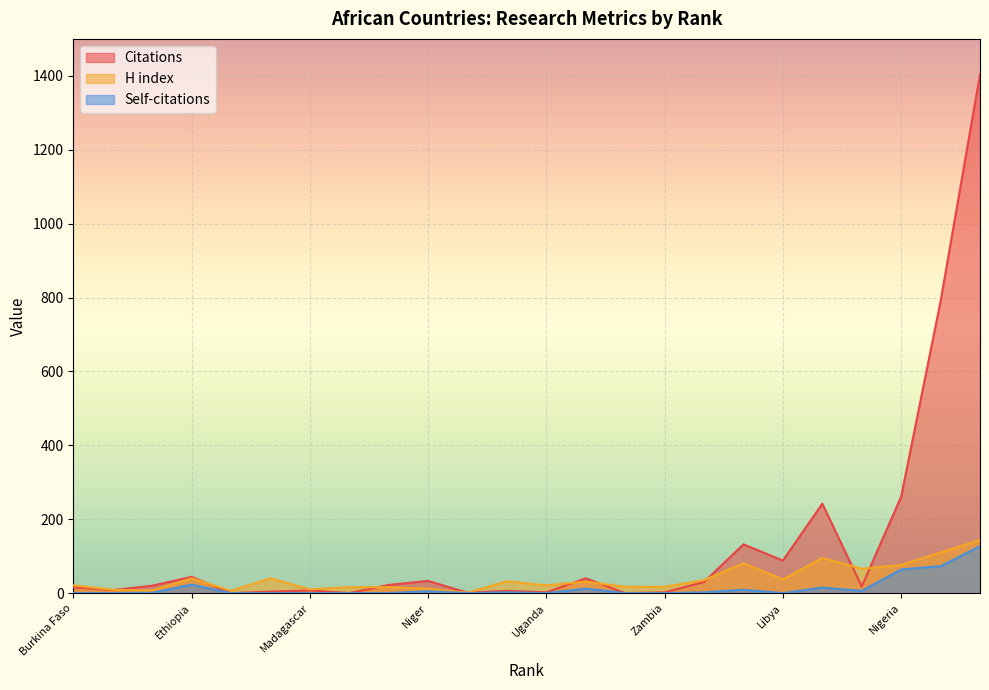

Reading left to right, what are all the values shown in this chart?

Citations: 16	8	20	44	0	4	7	0	22	33	1	6	2	40	0	2	30	132	88	242	18	261	790	1404
H index: 21	9	7	40	6	40	10	16	16	12	1	32	21	31	17	17	35	81	37	95	66	76	110	144
Self-citations: 0	0	1	23	0	0	0	0	0	5	0	2	0	12	0	0	2	9	0	15	6	64	73	127